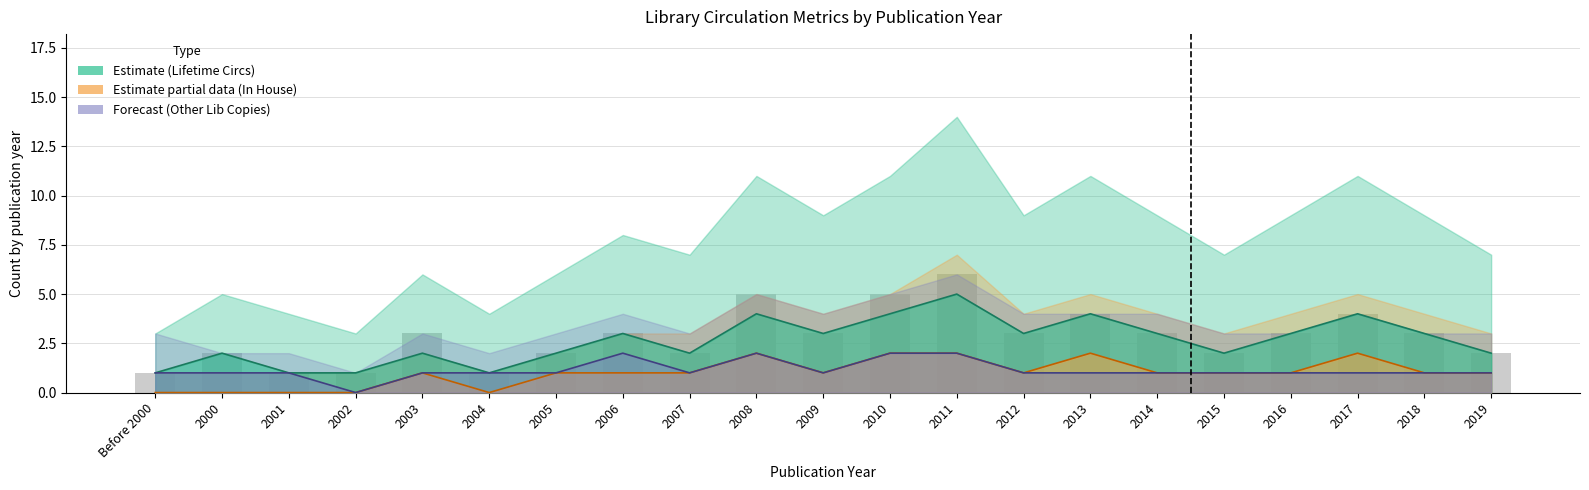

The value of Lifetime Circs at 2008 is 1. True or false?

False